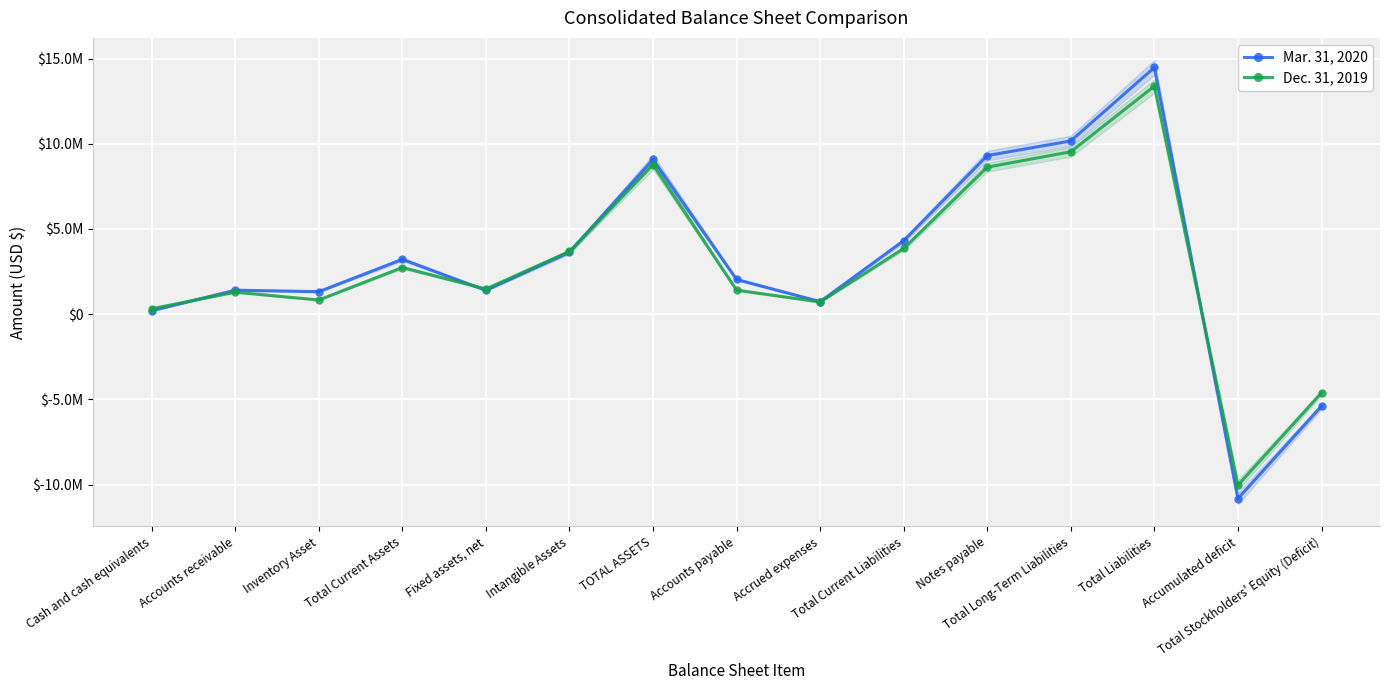

How many lines are shown in the chart?

2